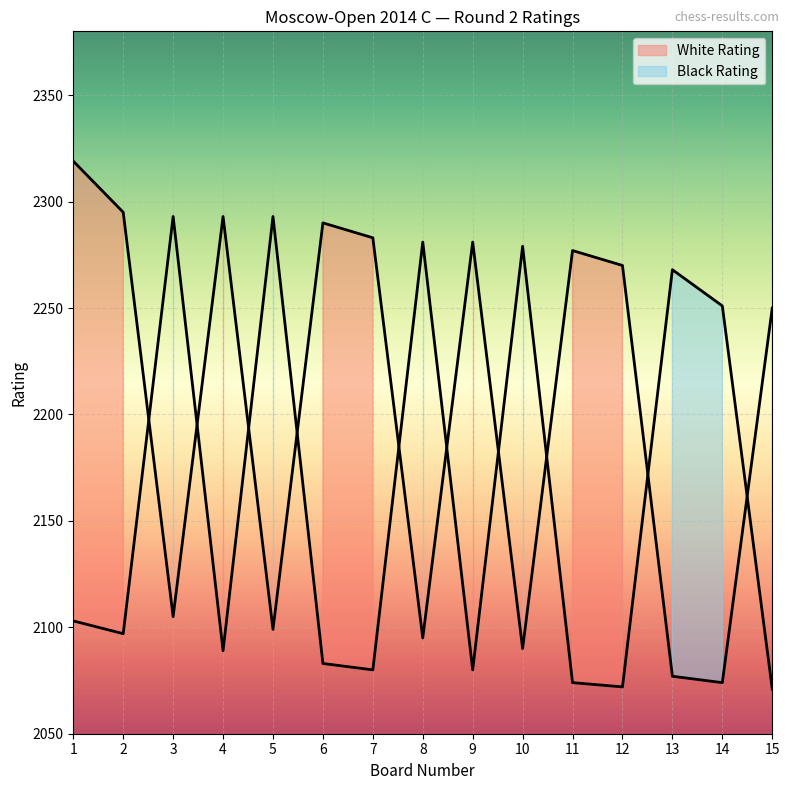

What is the maximum value for Black Rating?

2293